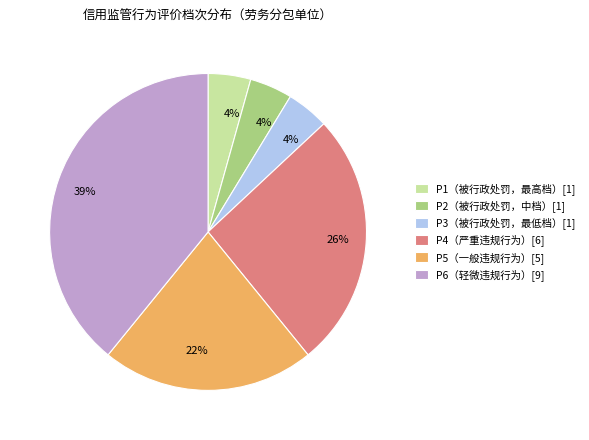

Is there a majority slice in this chart?

No